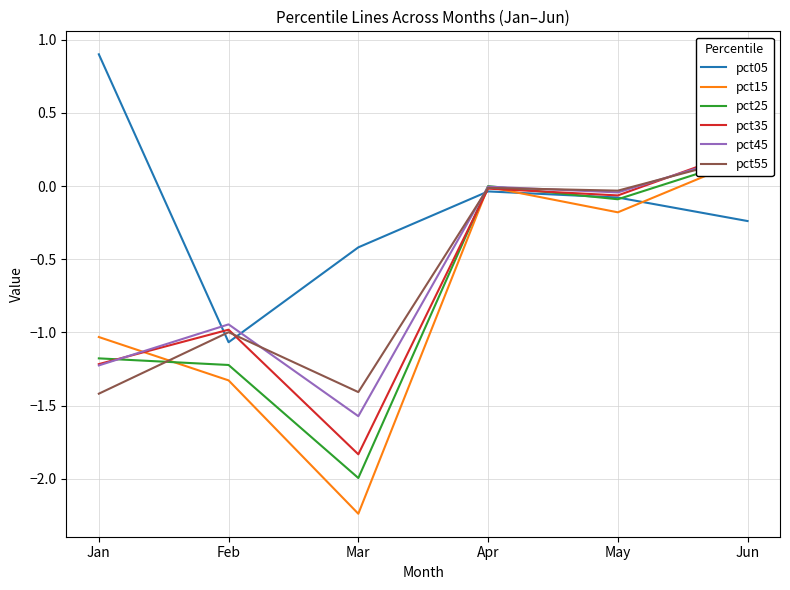

What is the sum of the pct05 values at Feb and Apr?

-1.1